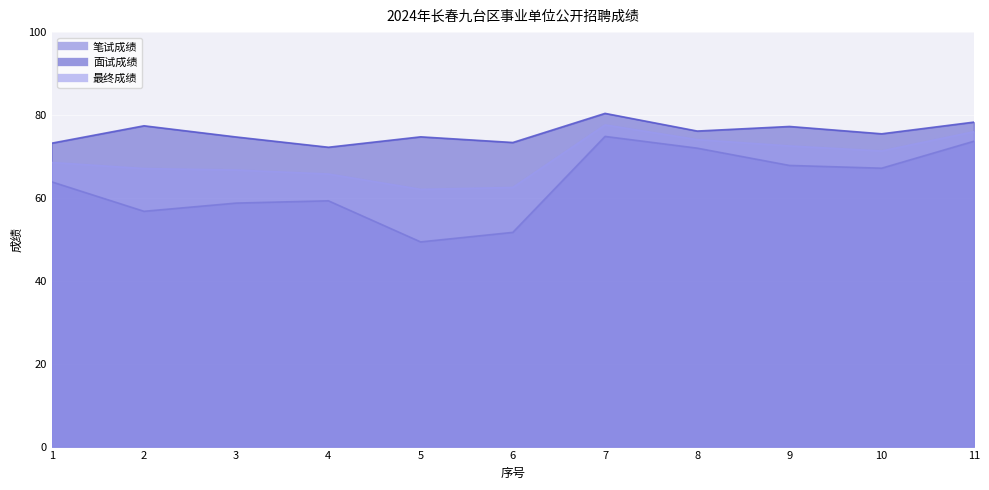

True or false: 面试成绩_line and 笔试成绩_line cross at least once.

False